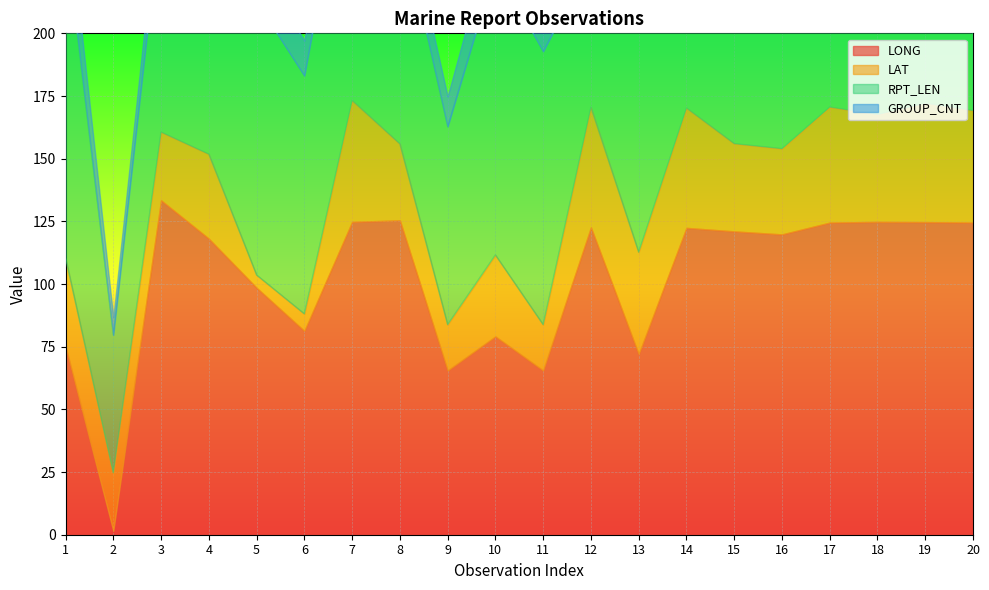

At which category is the sum across all series the highest?

17